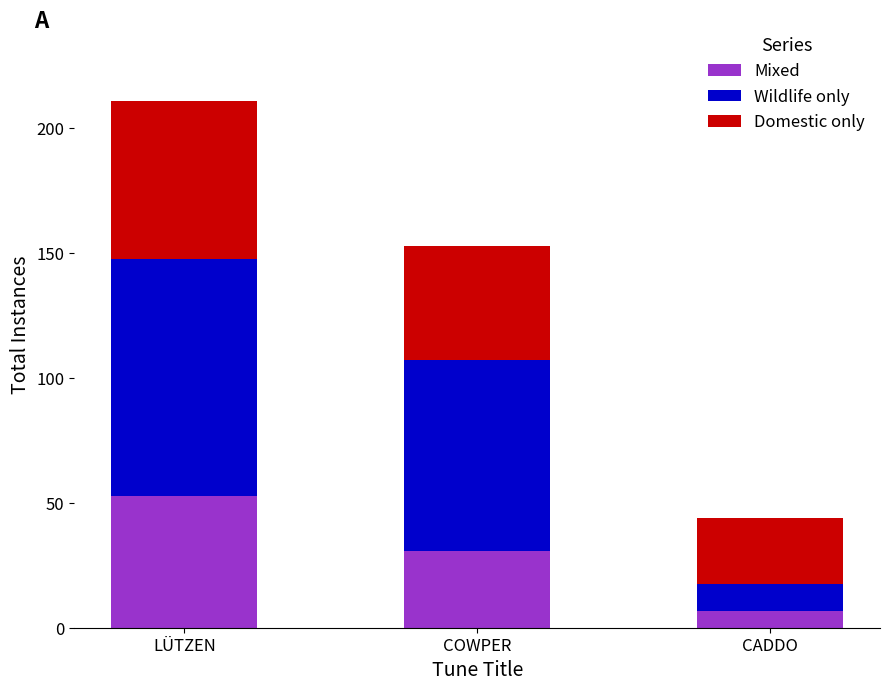

Reading right to left, list the values for the Mixed series.

CADDO=6.6	COWPER=30.6	LÜTZEN=52.8